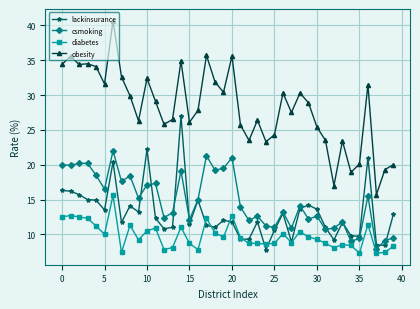

What is the sum of all csmoking values?

593.1